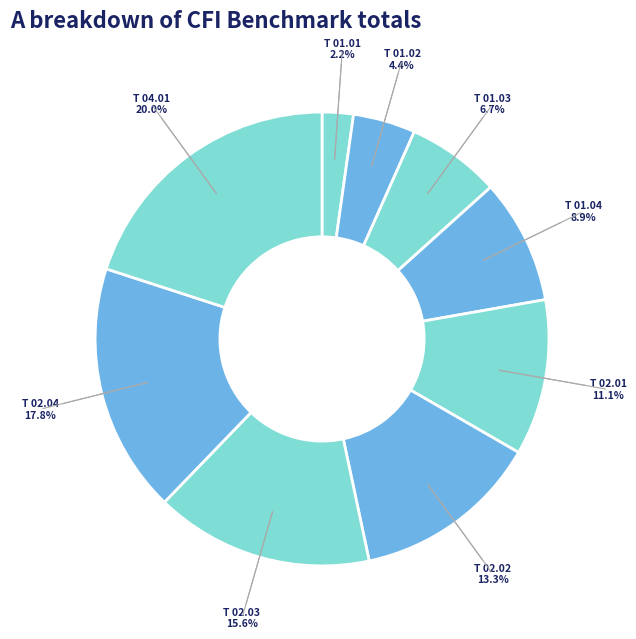

How many slices are in this pie chart?

9